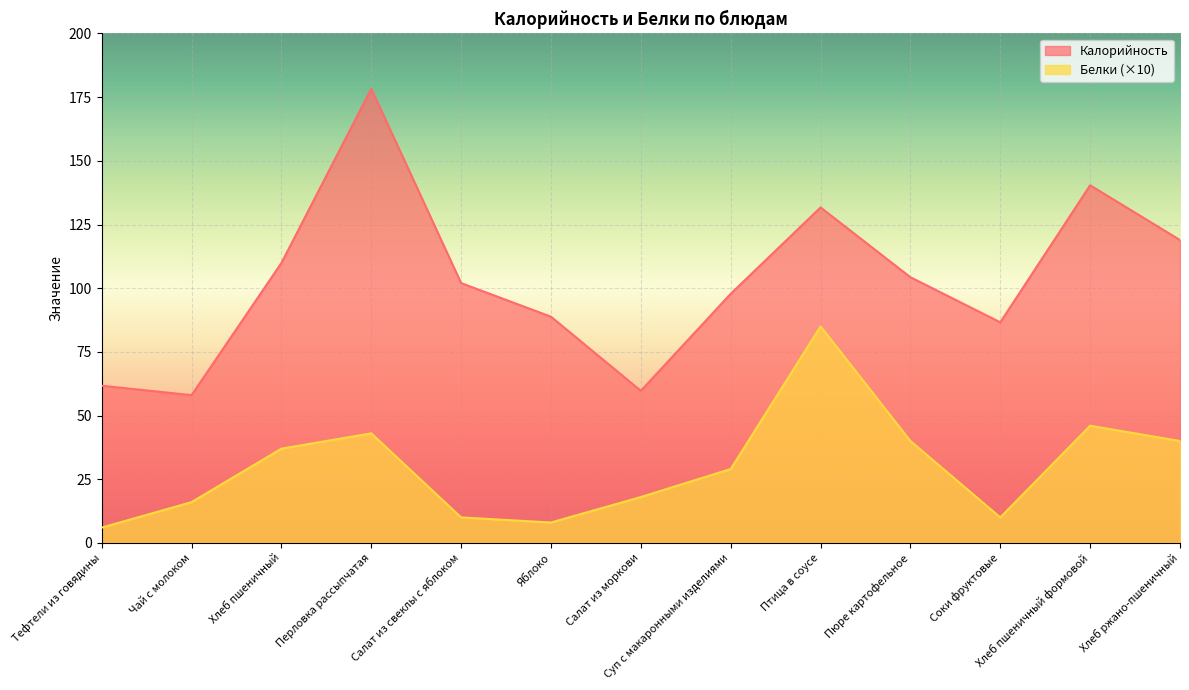

Count the number of data series in this chart.

2